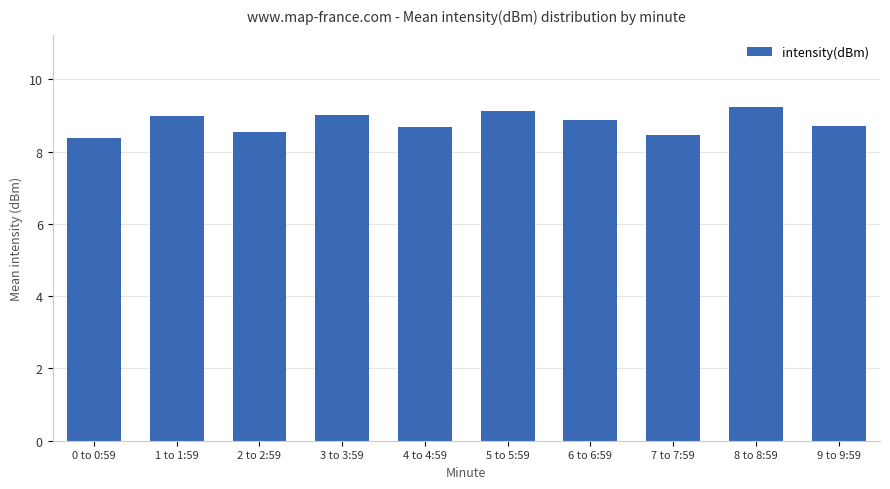

What is the average value?

8.8